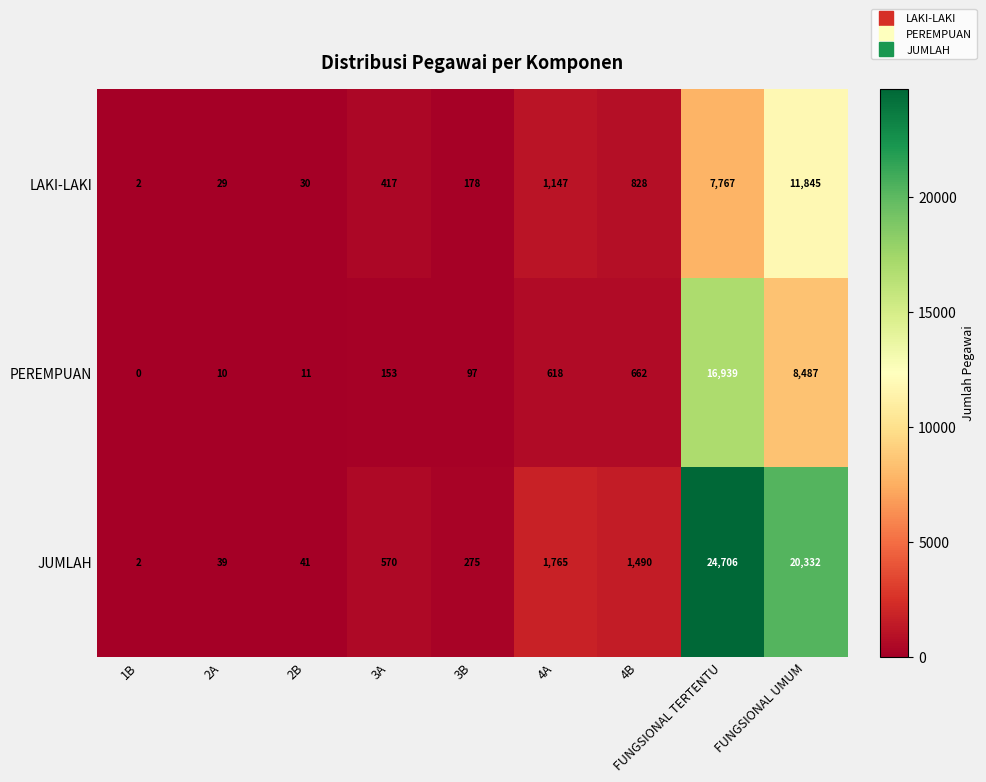

What value does the PEREMPUAN series have at FUNGSIONAL TERTENTU, to the nearest 100?

16900